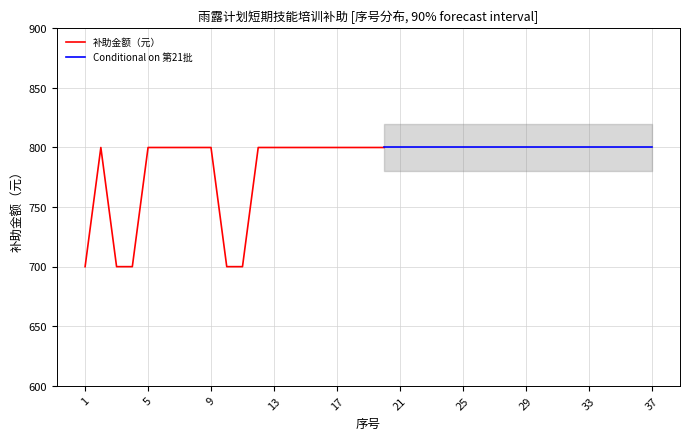

Rank the categories by value from highest to lowest.

2, 5, 6, 7, 8, 9, 12, 13, 14, 15, 16, 17, 18, 19, 20, 1, 3, 4, 10, 11